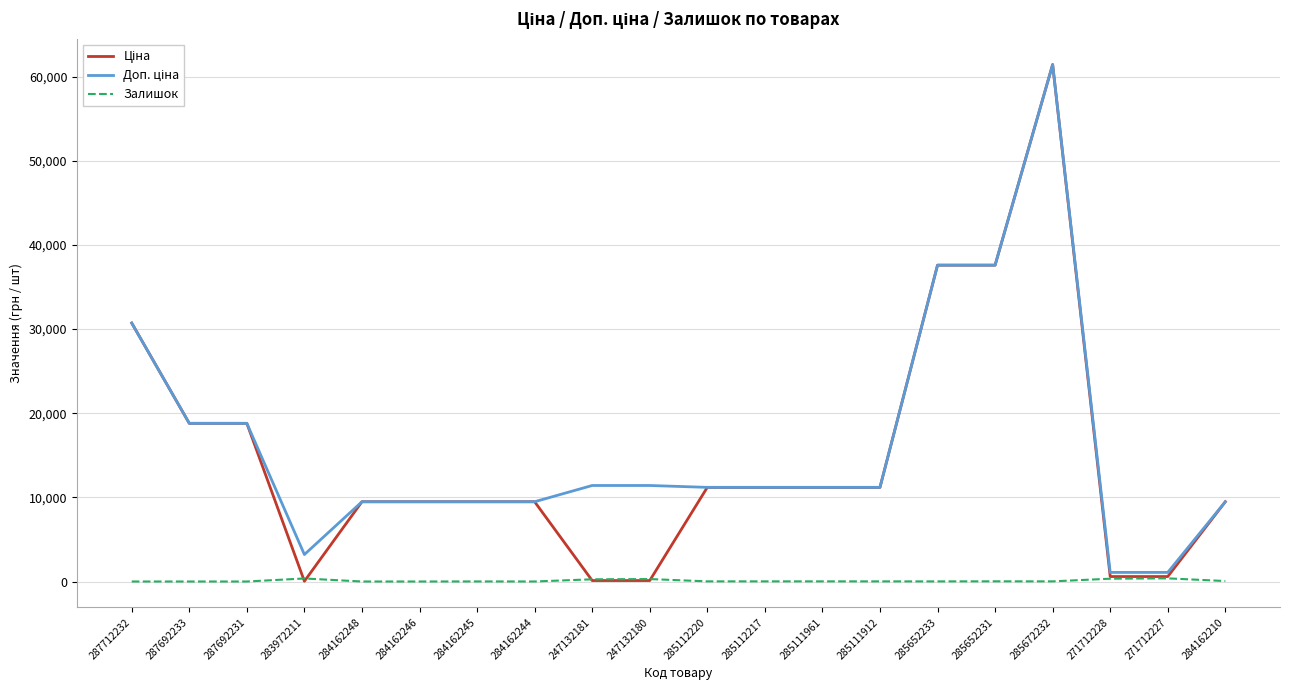

What is the spread (max minus min) of values at 284162246?

9480.1